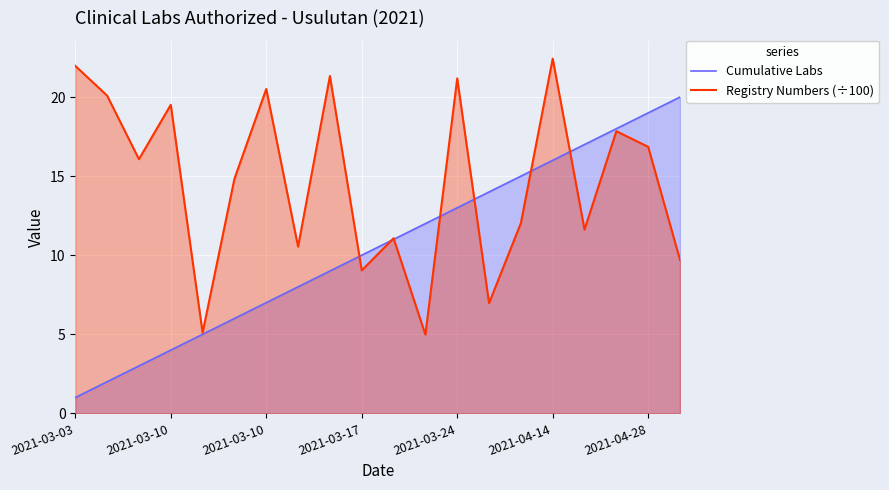

How many lines are shown in the chart?

2